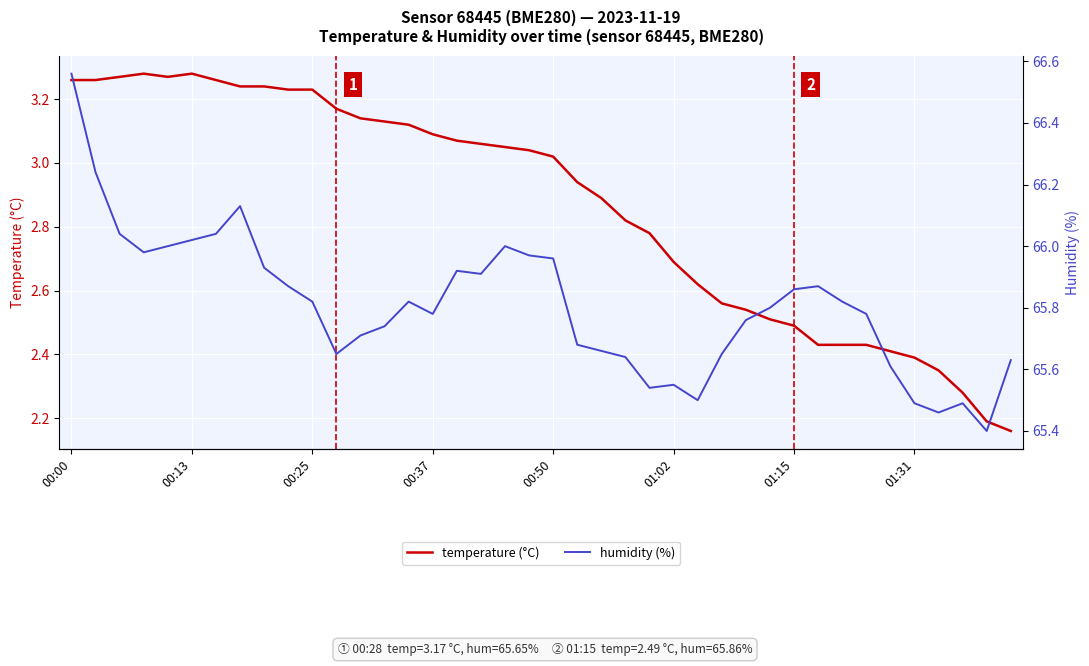

What is the difference between the maximum and second lowest values in the temperature (°C) series?

1.1